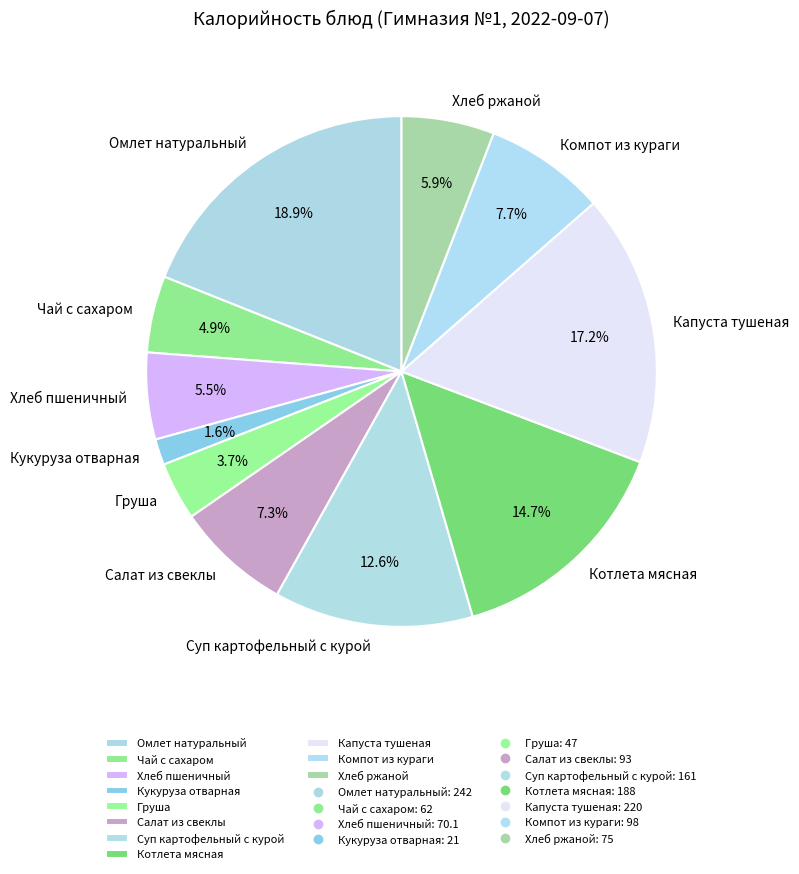

What percentage do Груша and Омлет натуральный together represent?

22.6%